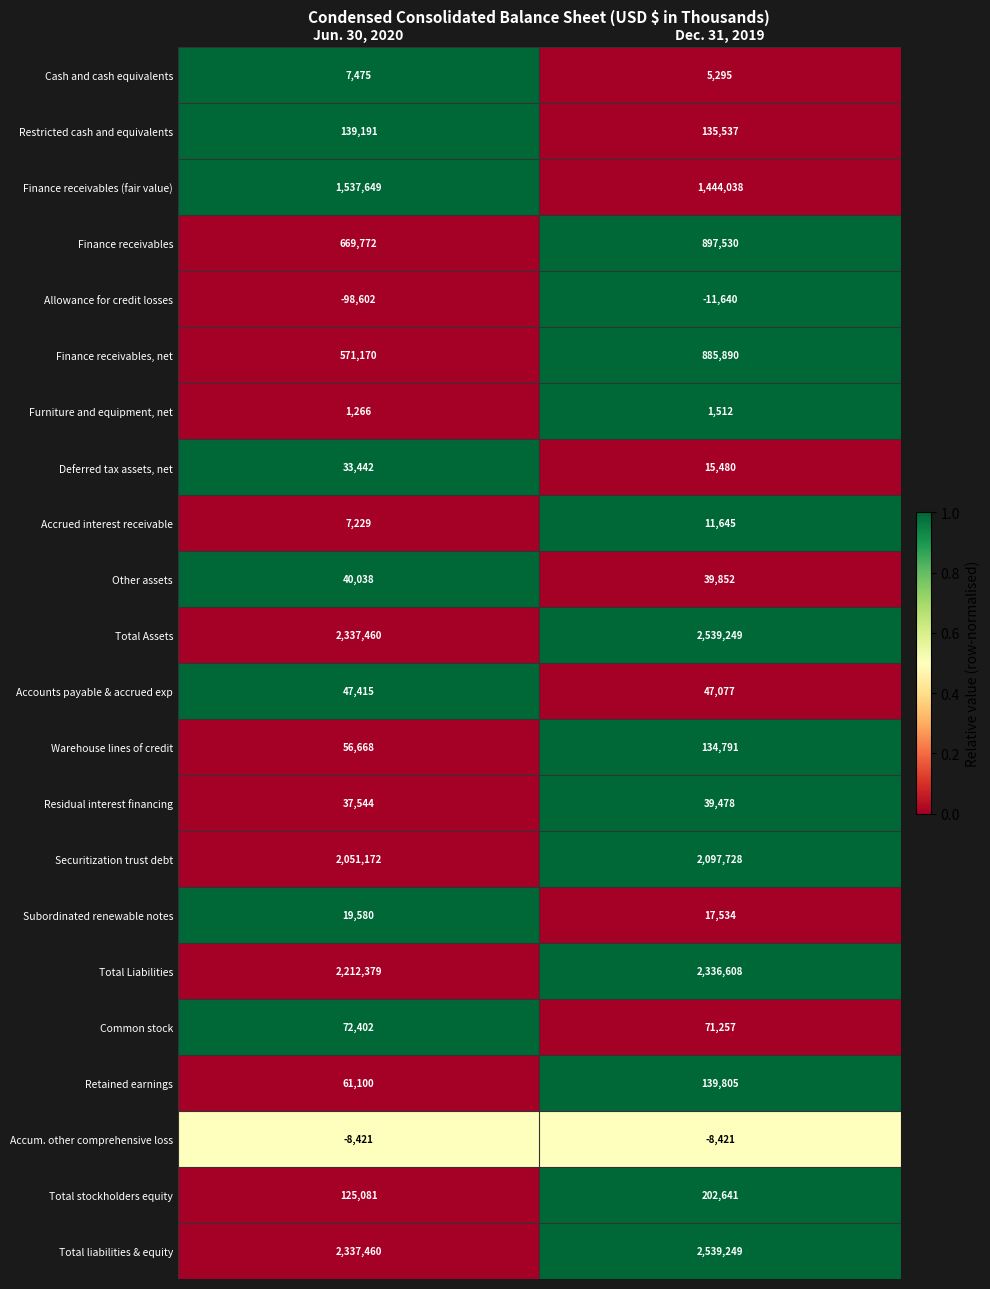

At which category is the sum across all series the highest?

Dec. 31, 2019